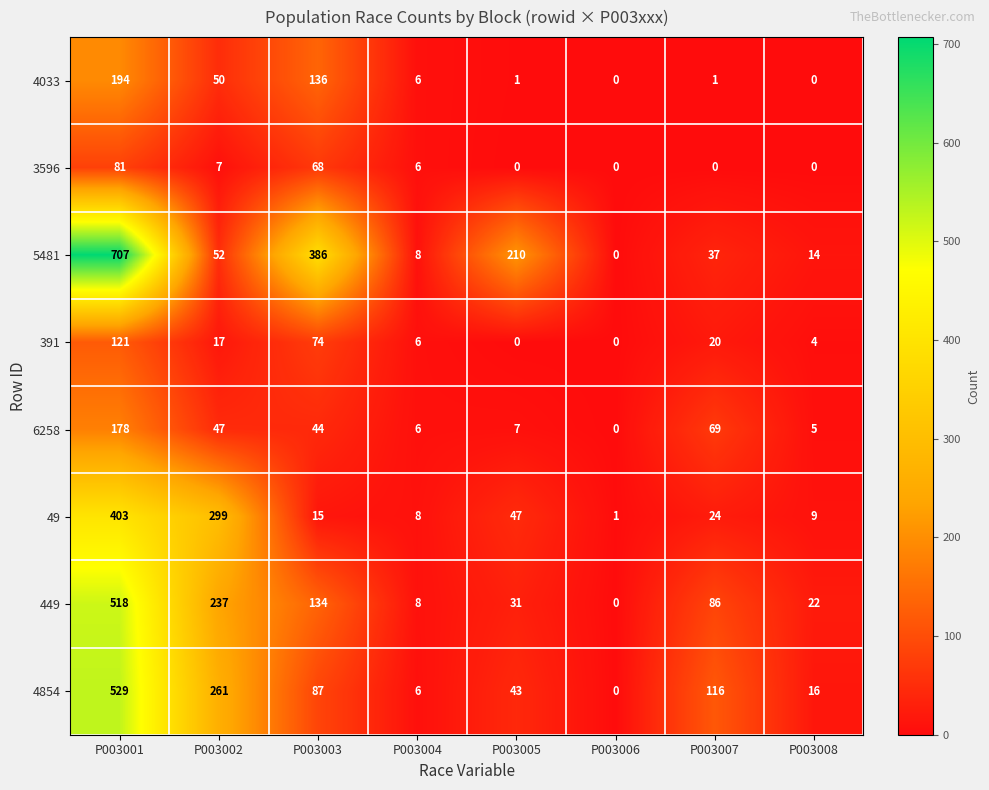

What is the greatest value displayed?

707